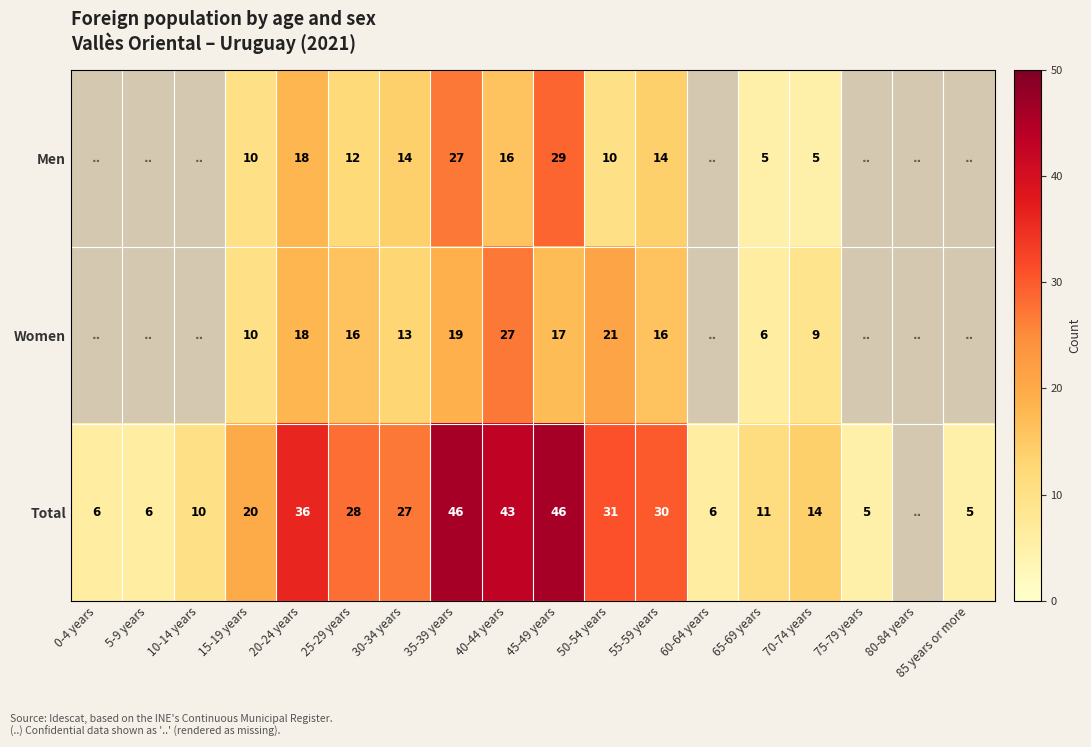

At which category does the chart reach its minimum across all series?

65-69 years